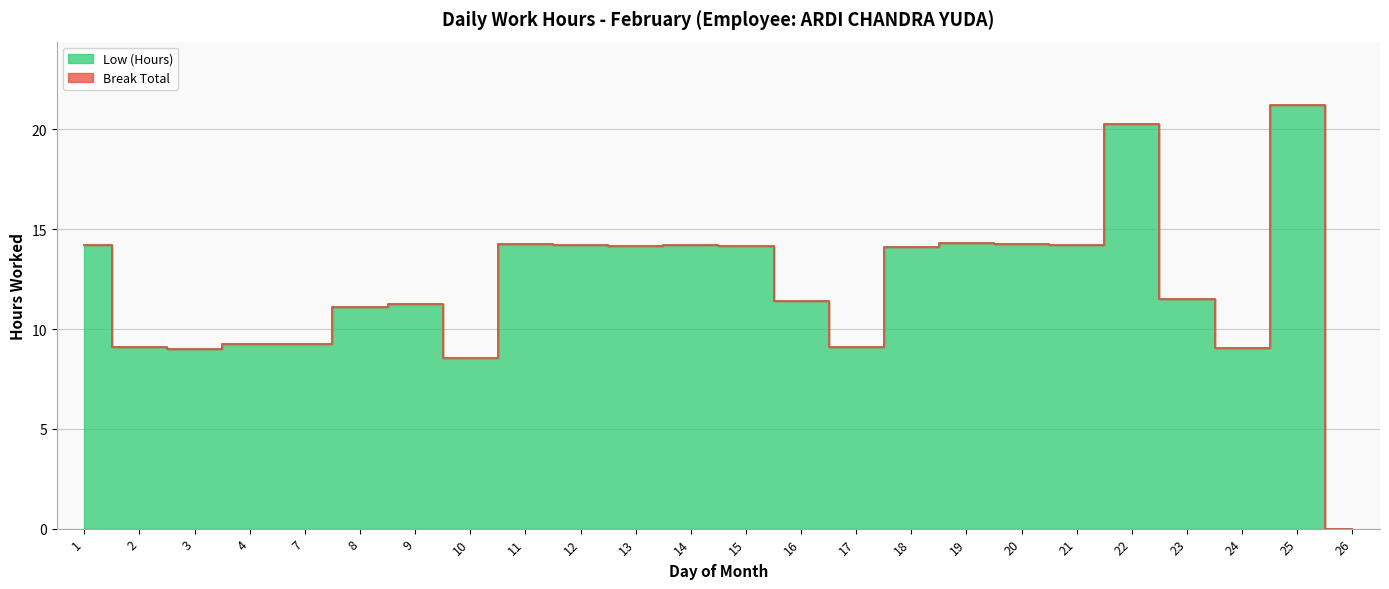

Reading right to left, transcribe all the data shown in this chart.

26=0.0	25=21.2	24=9.1	23=11.5	22=20.3	21=14.2	20=14.3	19=14.3	18=14.1	17=9.1	16=11.4	15=14.1	14=14.2	13=14.2	12=14.2	11=14.2	10=8.6	9=11.3	8=11.1	7=9.3	4=9.2	3=9.0	2=9.1	1=14.2